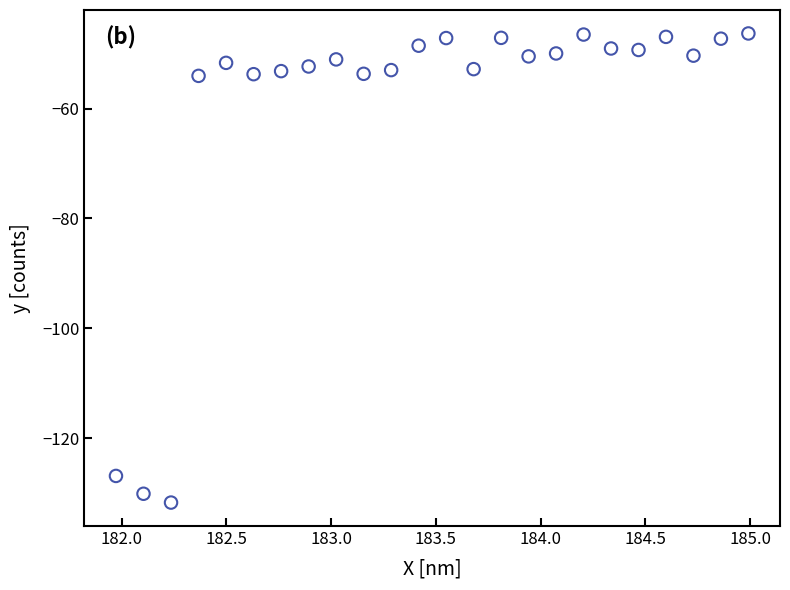

What is the range of Y values (max minus min)?

85.4